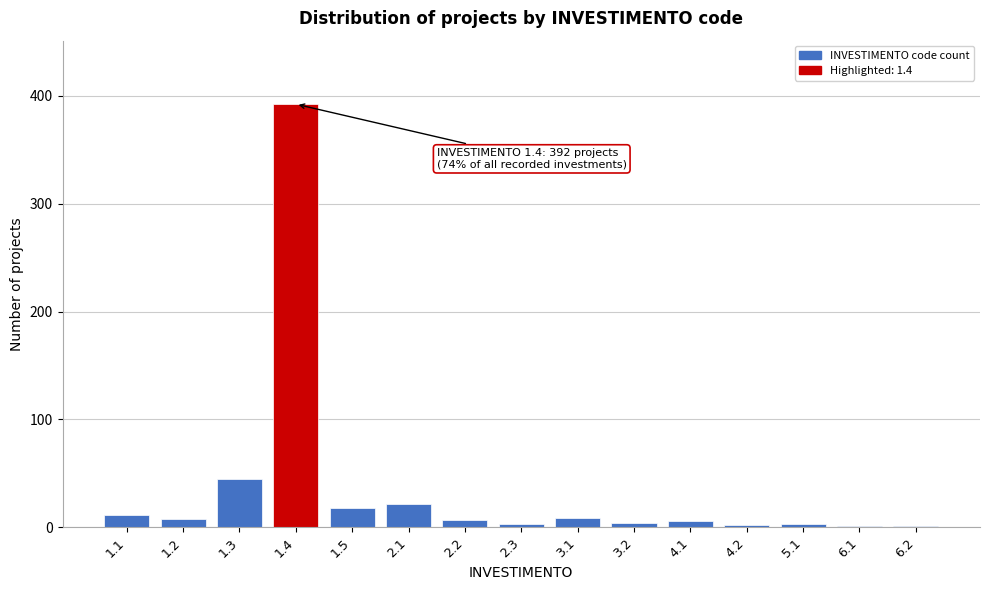

Which has a higher value, 1.3 or 1.1?

1.3